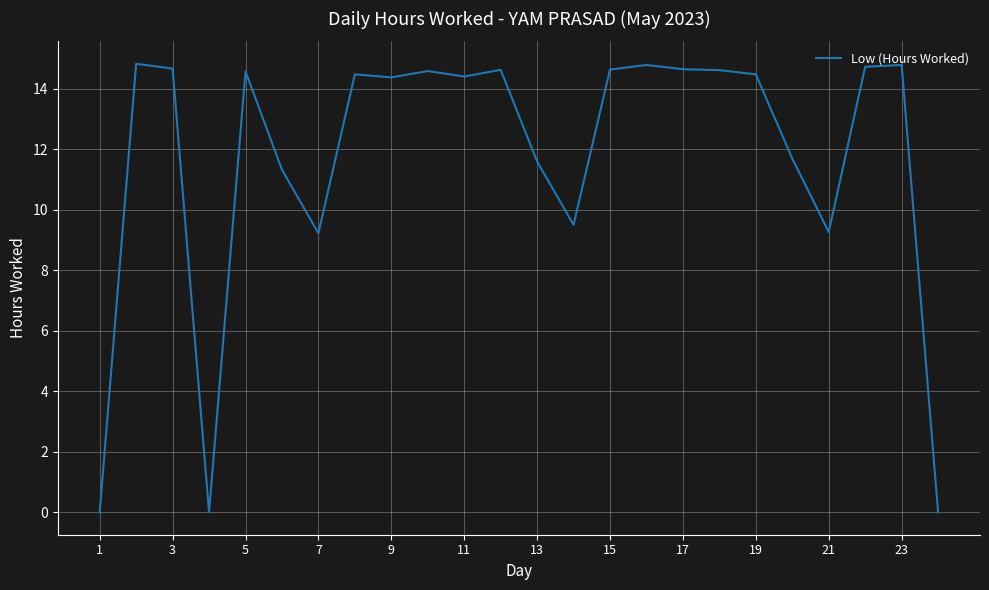

What is the difference between the maximum and minimum values?

14.8